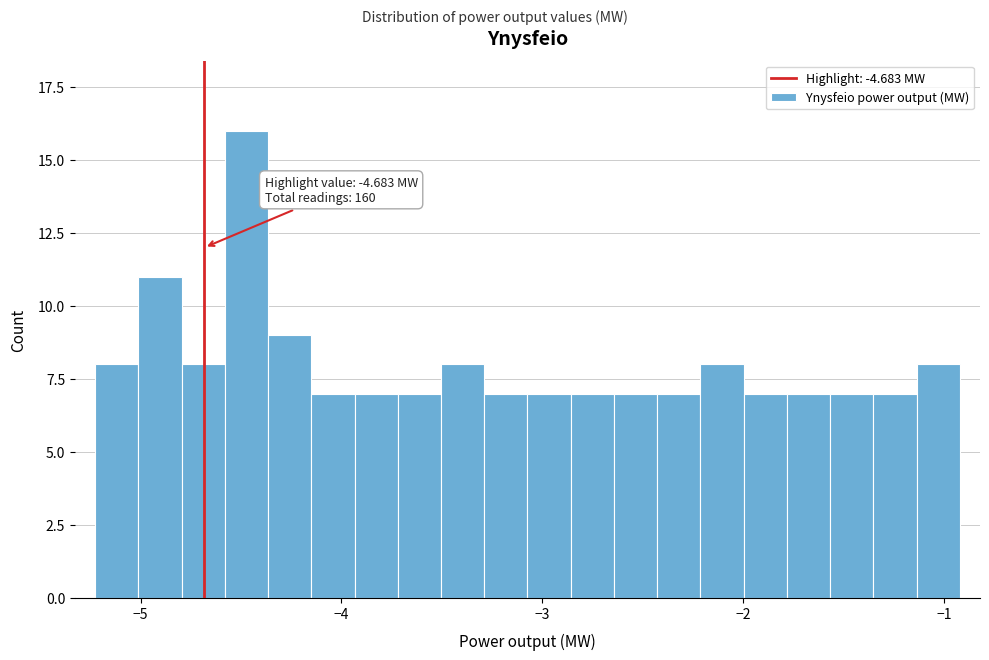

Read against the x-axis, roughly where is the centre of the tallest bar?

-4.5